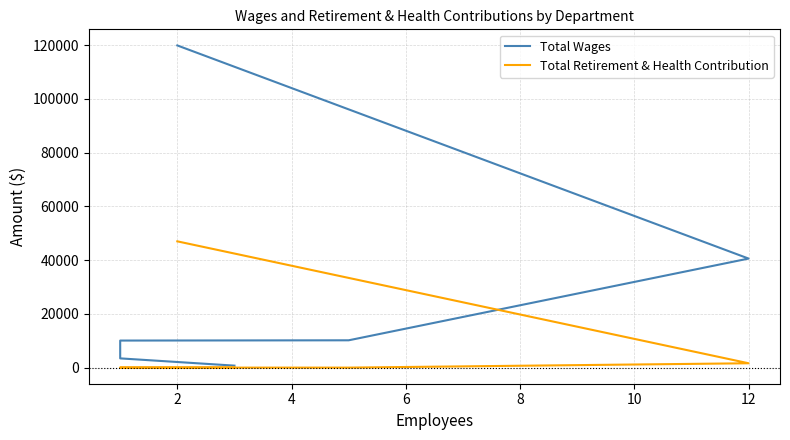

Between 0 and 6, which series saw the biggest shift?

Total Wages